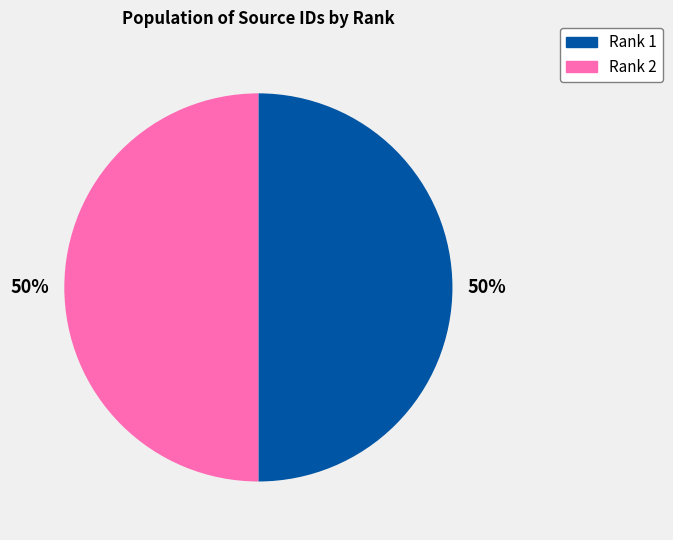

True or false: Rank 1 accounts for 38% of the total.

False